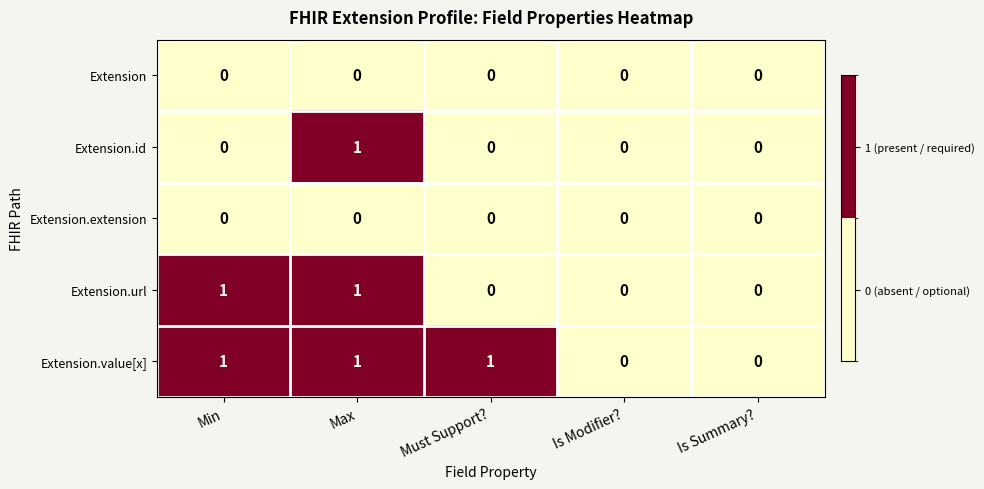

The Extension.url series shows 0 at Must Support?. True or false?

True